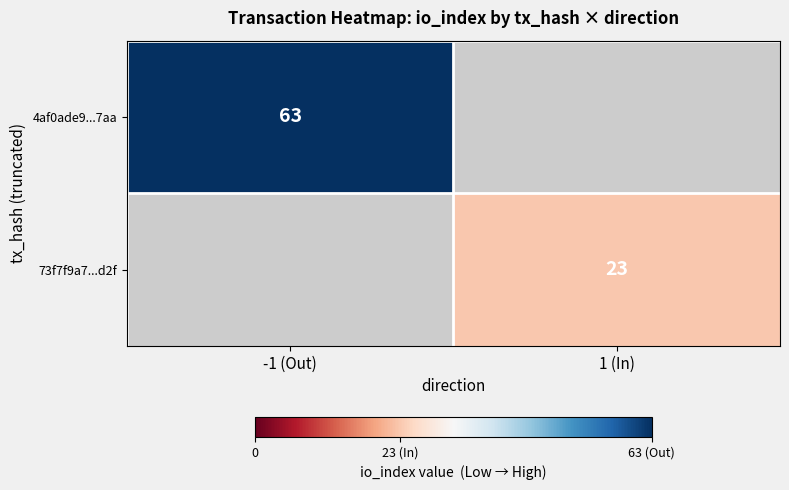

True or false: 73f7f9a7...d2f has a value of 23 at 1 (In).

True